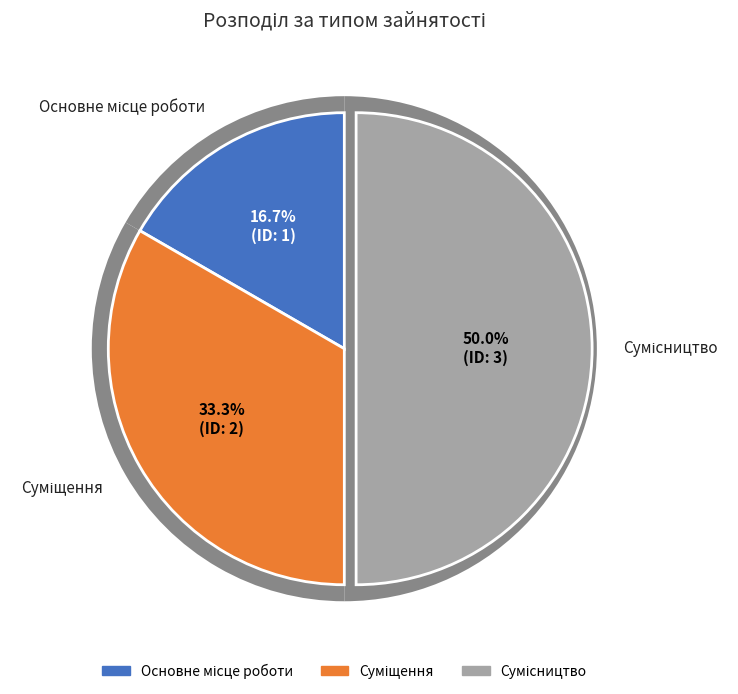

Rank the categories by value from highest to lowest.

Сумісництво, Суміщення, Основне місце роботи